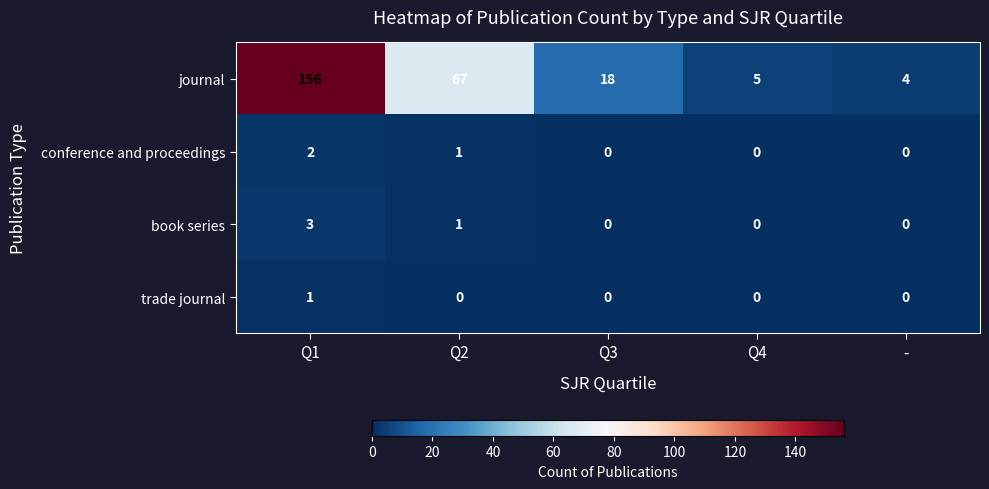

Is it true that book series equals 3 at Q1?

True